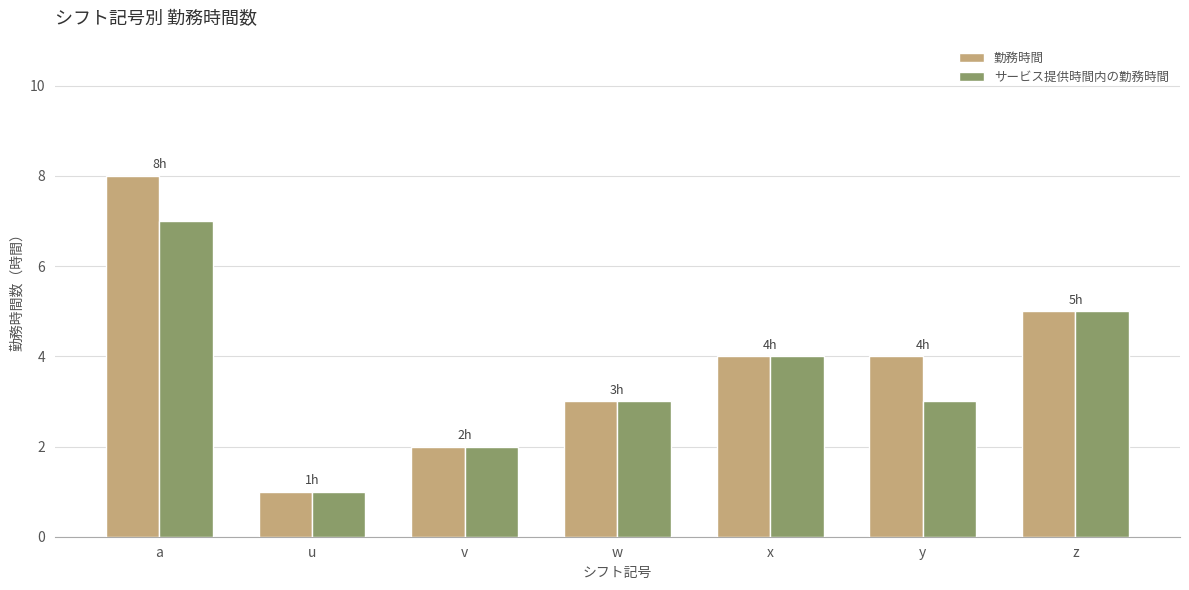

What position from the right is a?

7